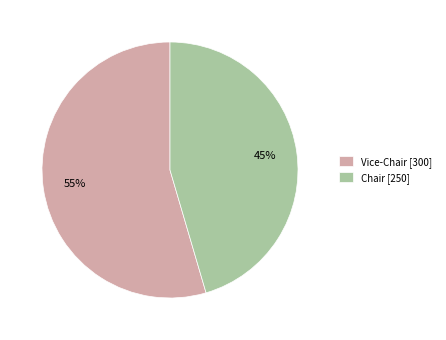

Which slice is the largest?

Vice-Chair [300]